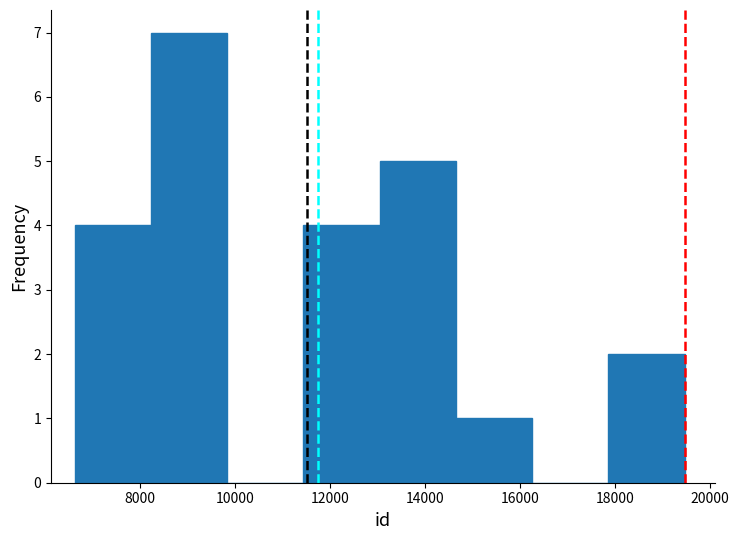

Reading left to right, transcribe this chart: for each bar, give the range it covers on the x-axis and its height. Neither the bar edges nor the heights are printed on the chart, so give them approximately, as read against the axes.

6600 to 8200: 4
8200 to 9800: 7
9800 to 11400: 0
11400 to 13000: 4
13000 to 14600: 5
14600 to 16200: 1
16200 to 17800: 0
17800 to 19400: 2